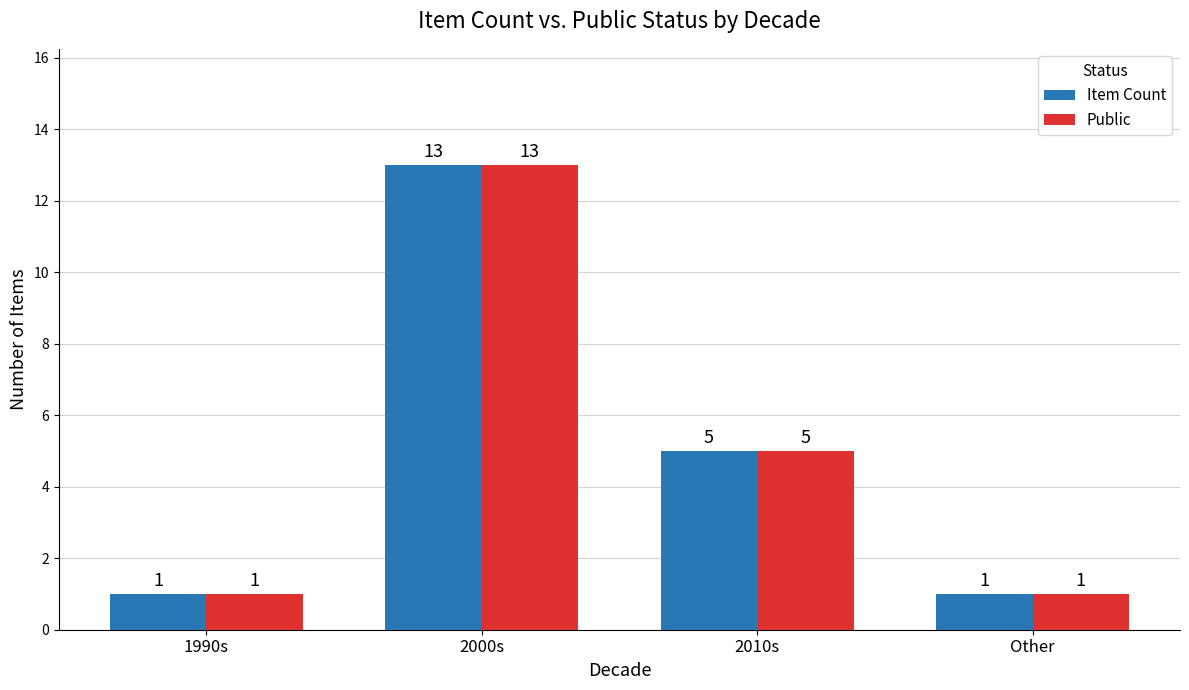

What is the label of the 3rd bar from the right?

2000s